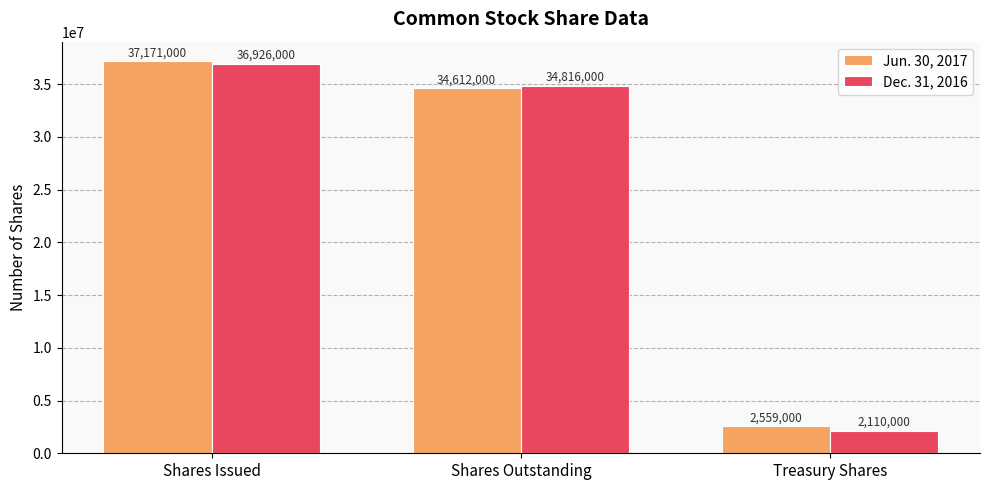

True or false: Dec. 31, 2016 has a value of 18432858 at Shares Issued.

False